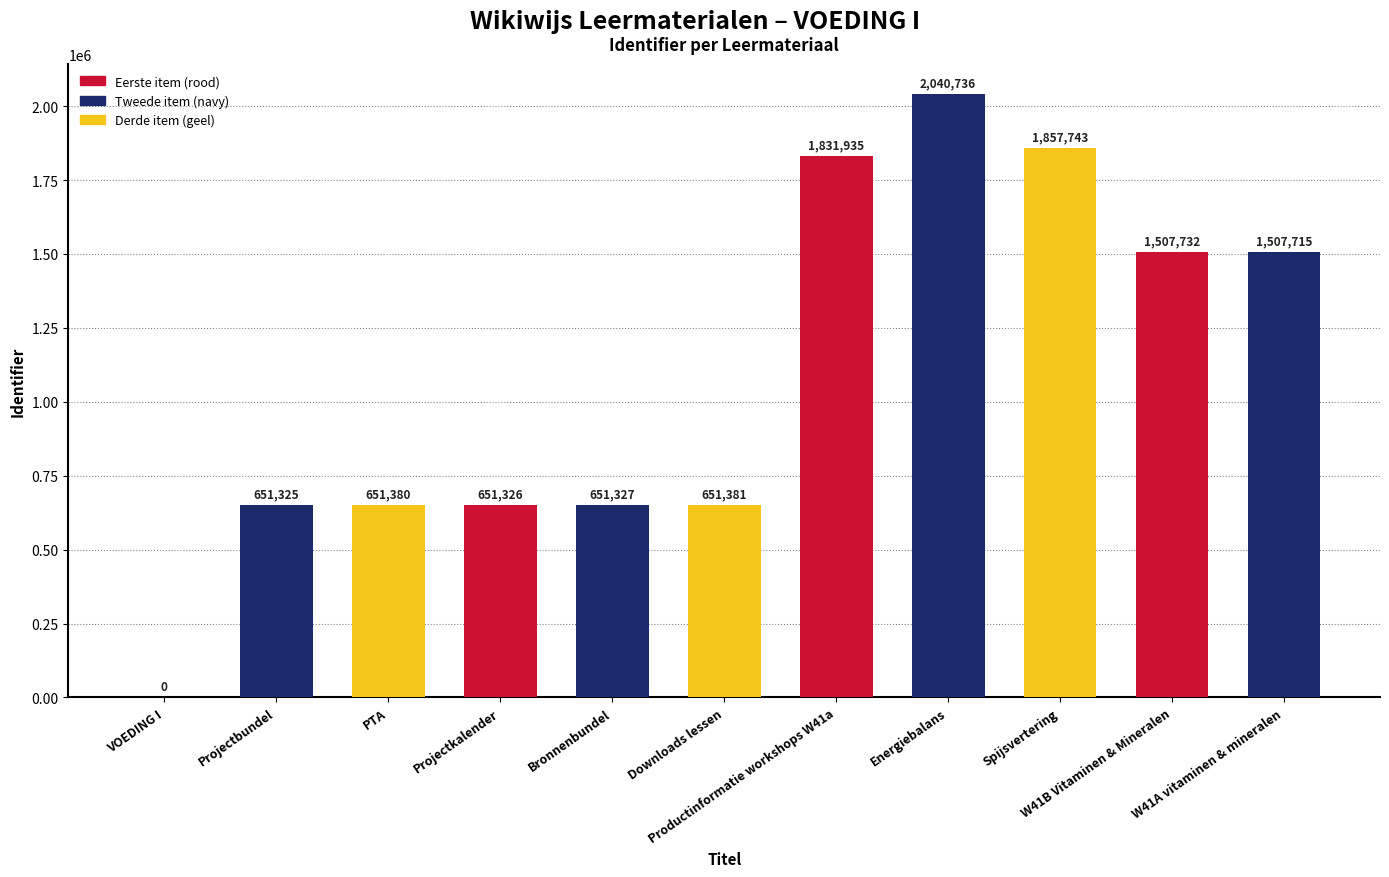

How many values are above zero?

10